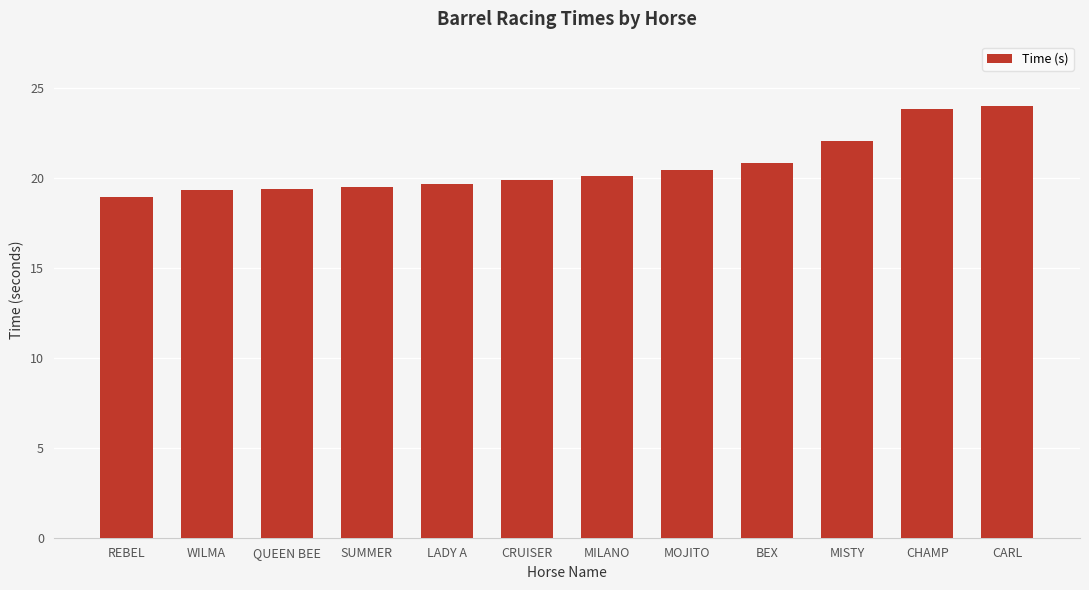

Read the value at BEX.

20.8